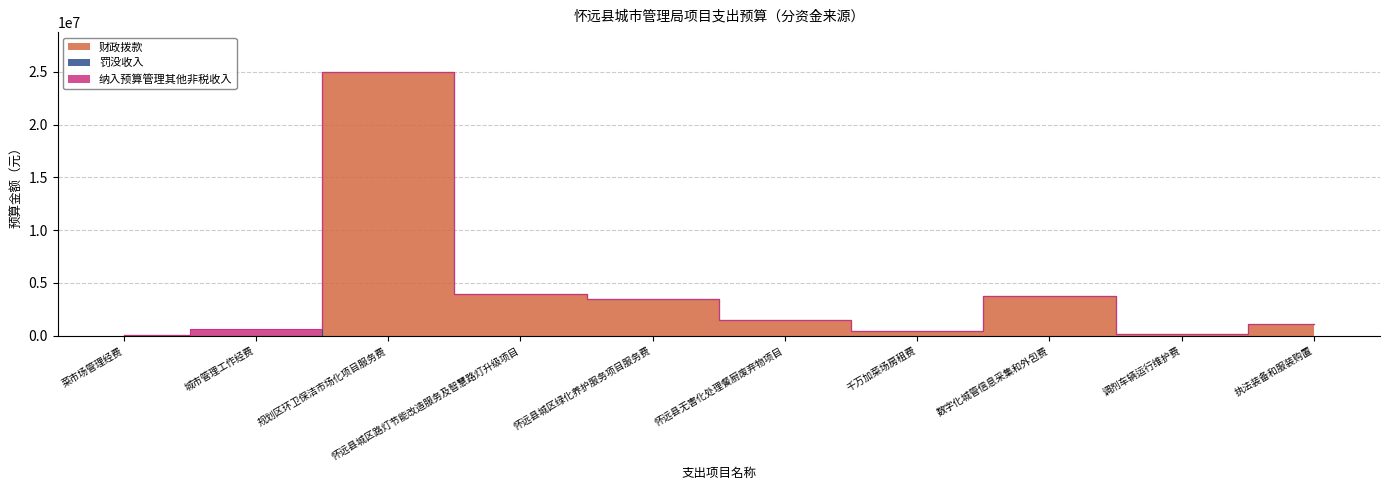

What is the total value across all series at 怀远县城区绿化养护服务项目服务费?

3483000